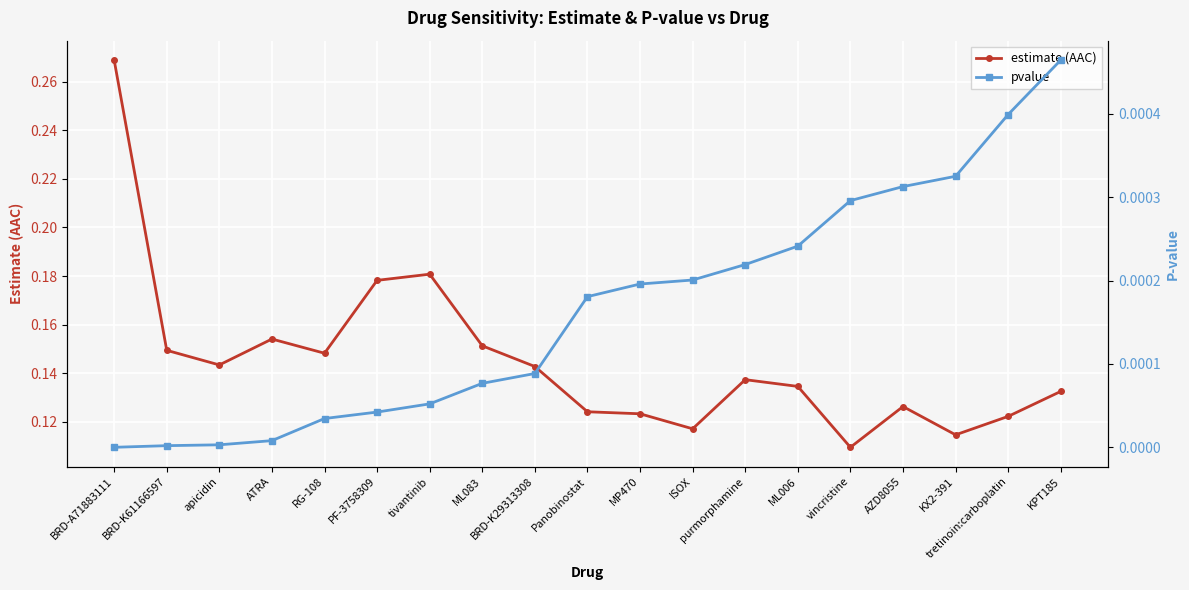

Count the number of categories in the chart.

19